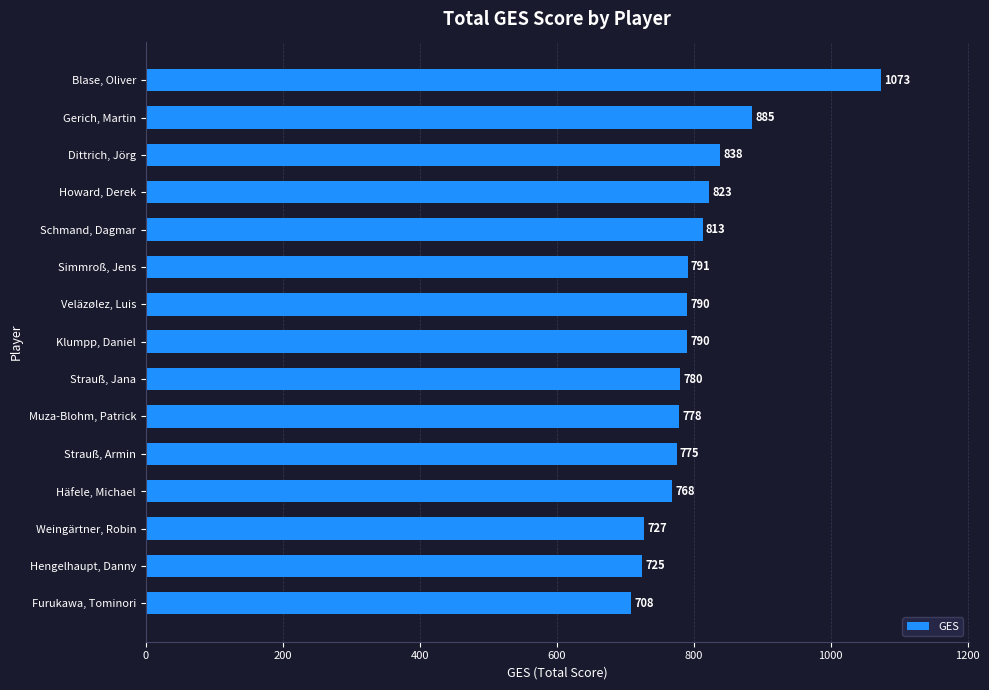

Reading top to bottom, what are all the values shown in this chart?

1073	885	838	823	813	791	790	790	780	778	775	768	727	725	708